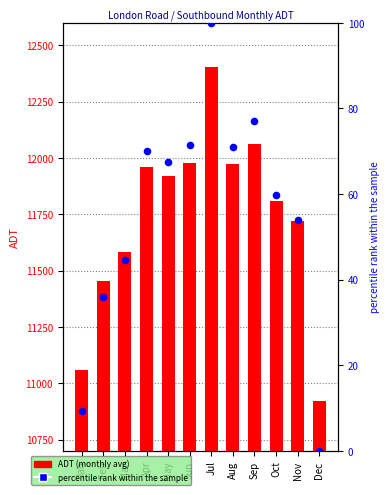

At which category is the sum across all series the highest?

Jul